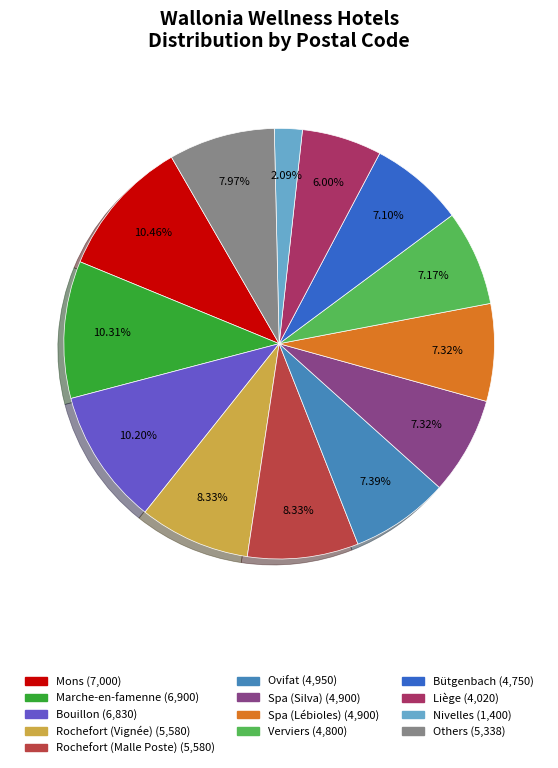

Count the number of slices in the pie.

13